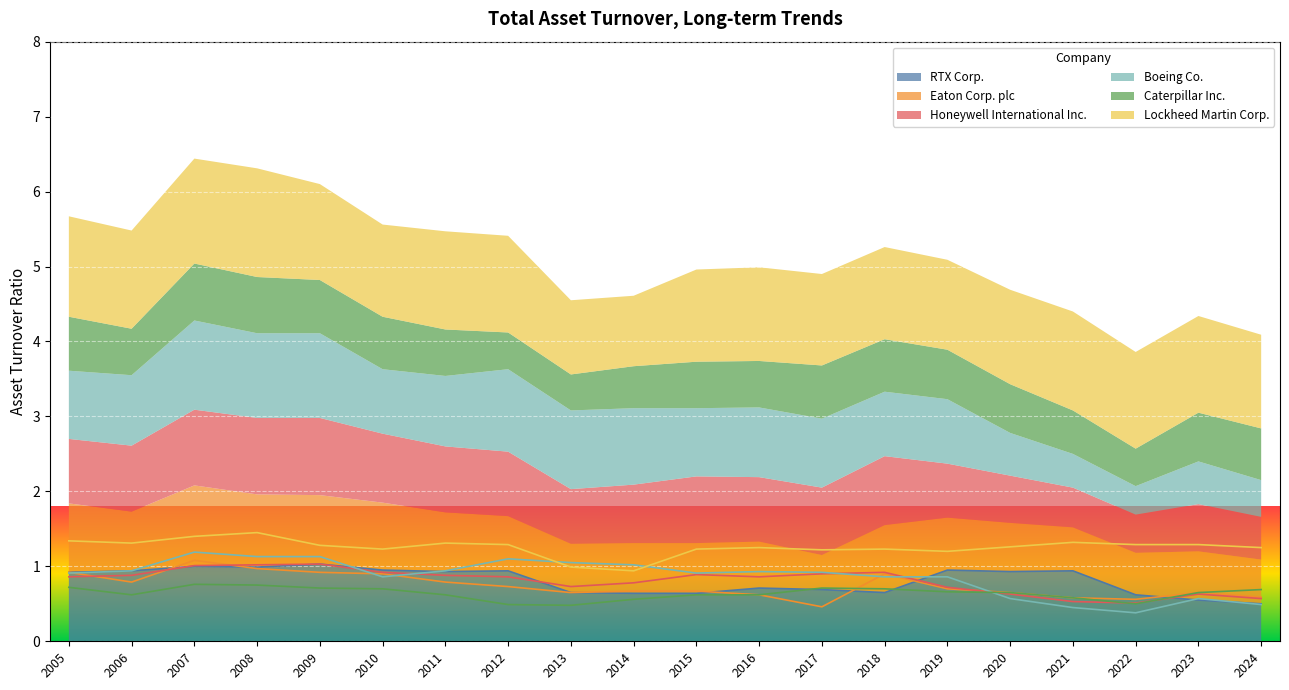

At which category is the sum across all series the highest?

2007